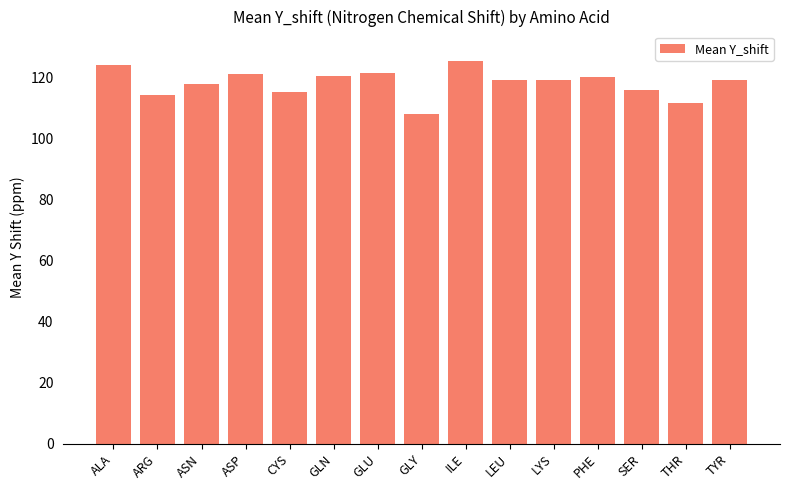

What is the difference between the values at LYS and LEU?

0.1